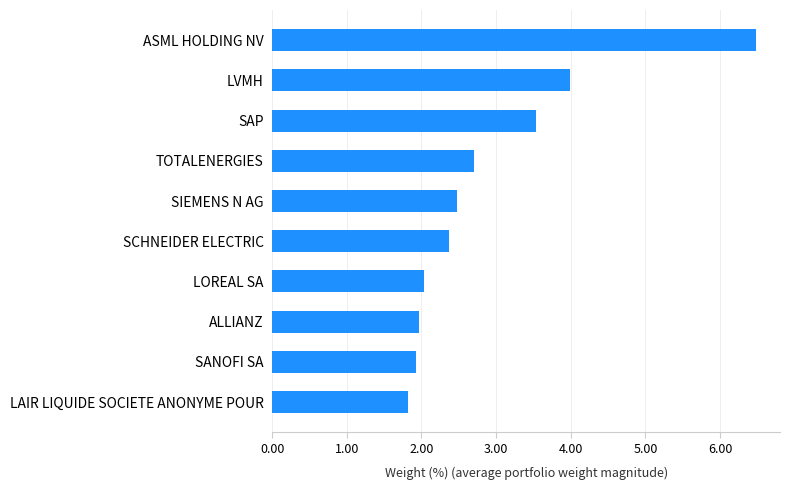

How many data points are less than 2?

3